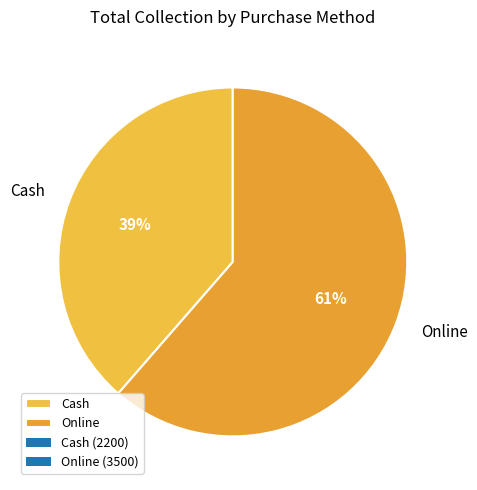

Rank the categories by value from highest to lowest.

Online, Cash